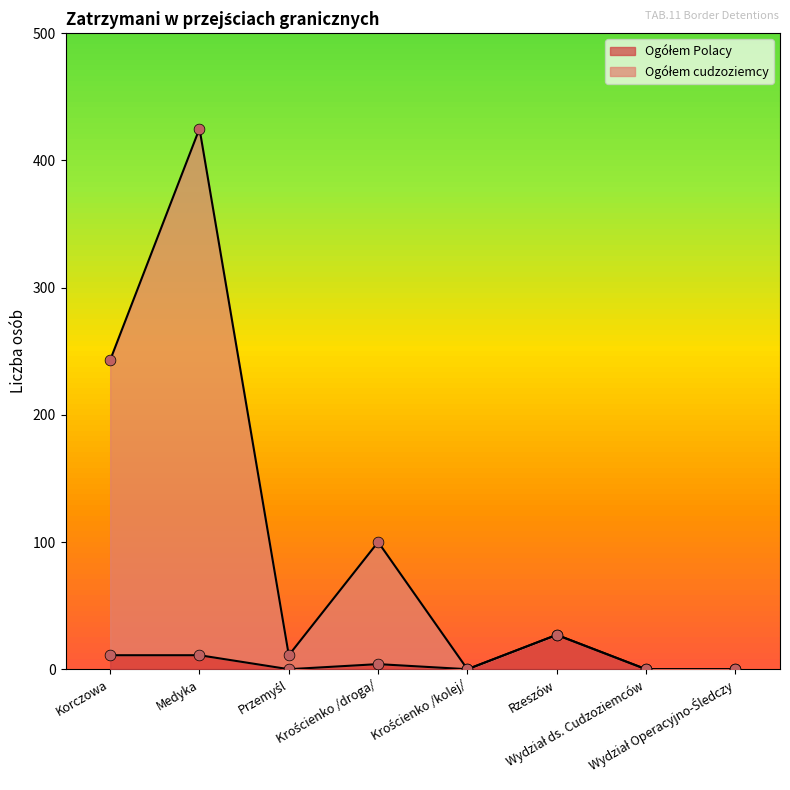

What is the total value across all series at Przemyśl?

11